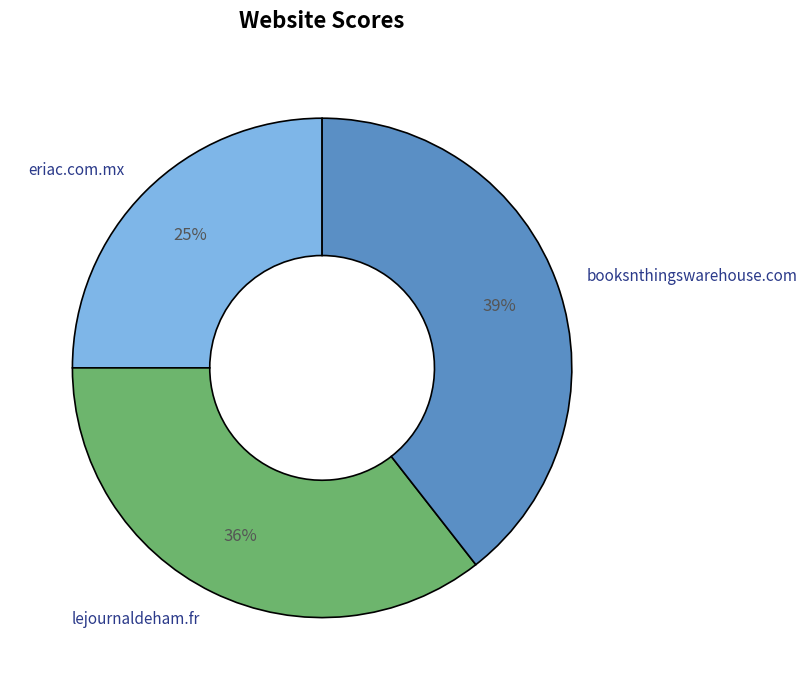

To the nearest percent, what is the difference between the largest and smallest slice percentages?

14%